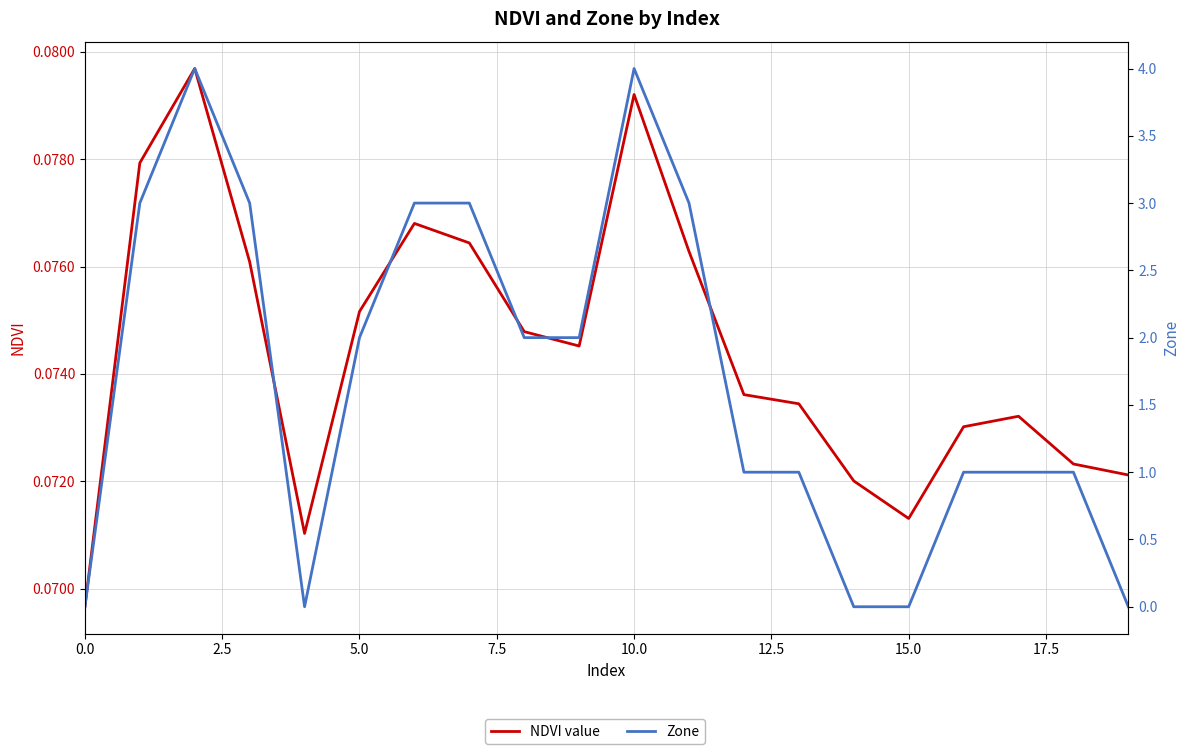

True or false: Zone has a value of 2.1 at 5.0.

False